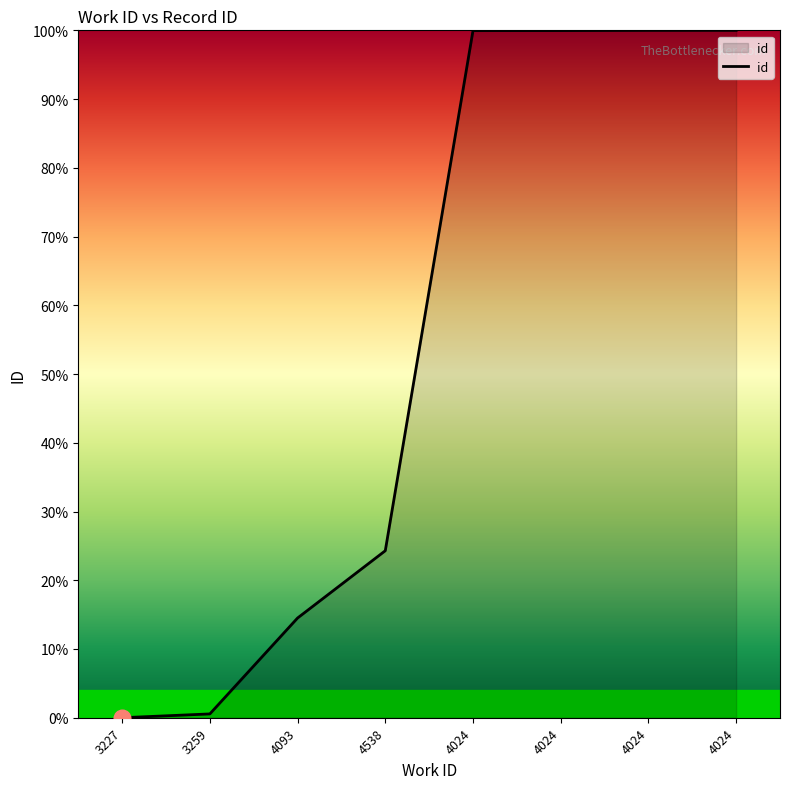

How many lines are shown in the chart?

1